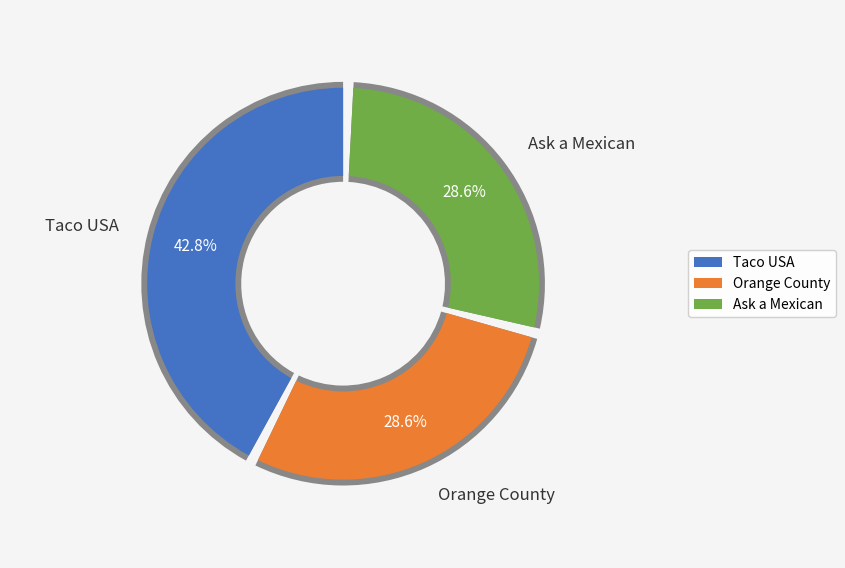

What is the change in value from Orange County to Ask a Mexican?

-863